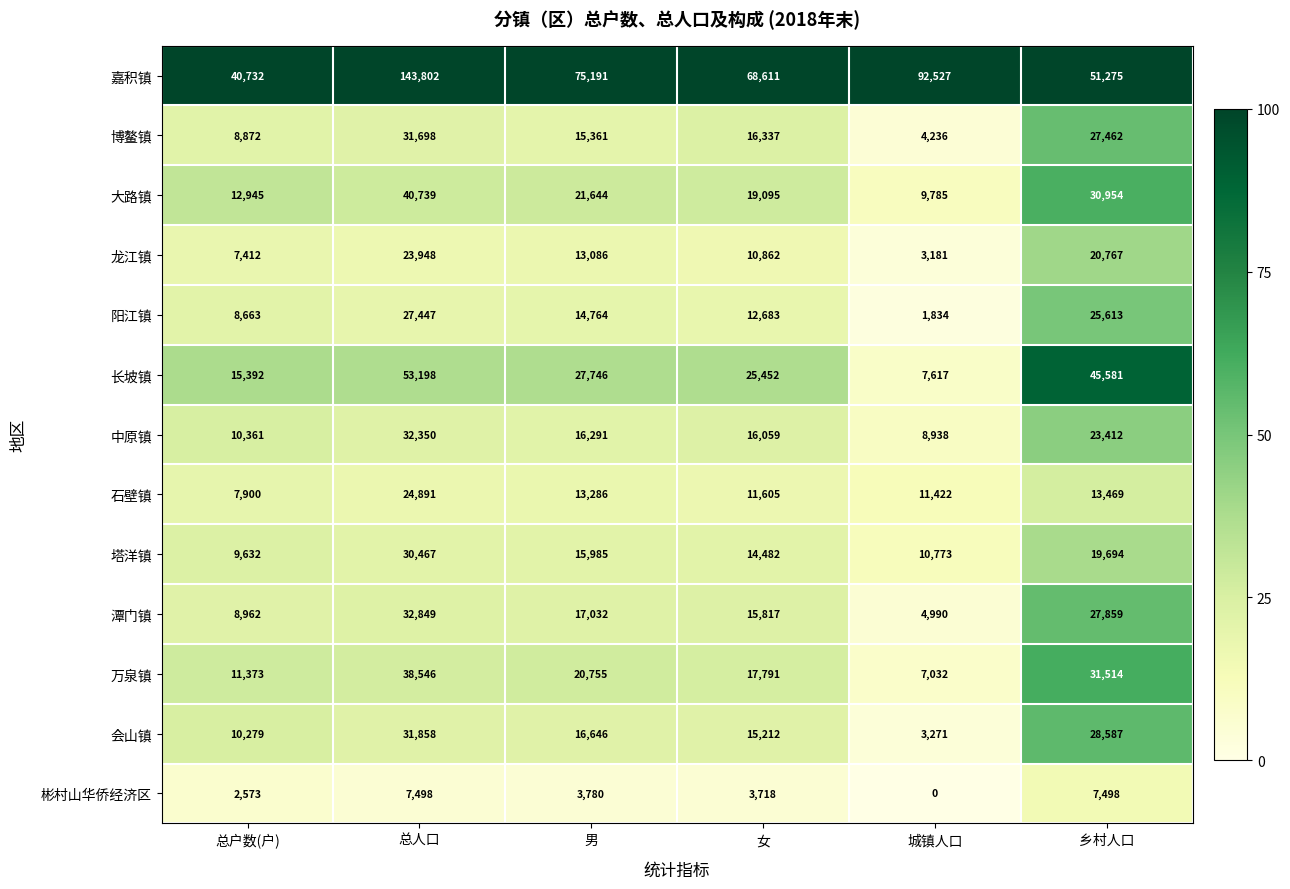

What is the difference between the 会山镇 values at 男 and 乡村人口?

11941